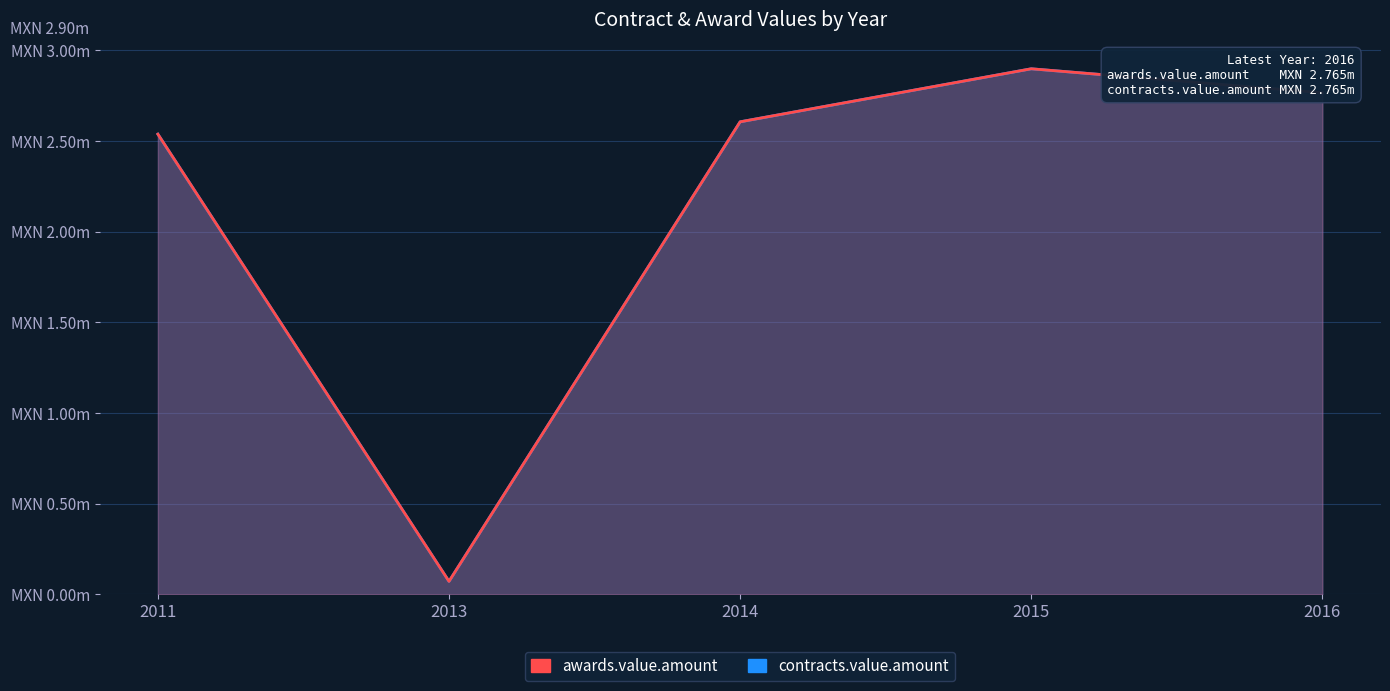

What is the difference between the second highest and minimum values in the awards.value.amount series?

2692744